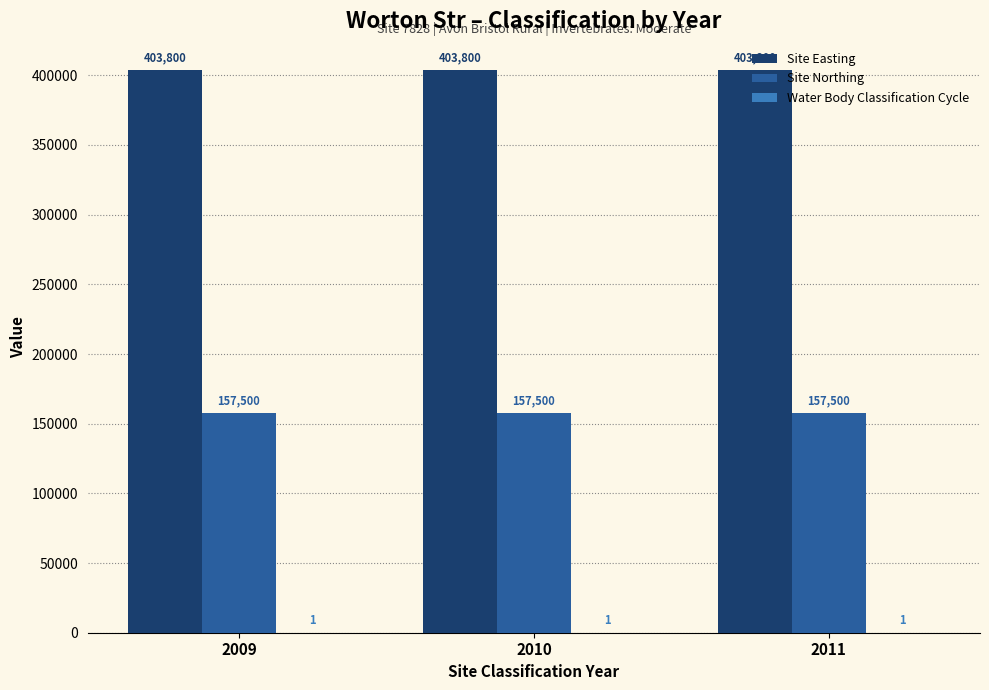

What value does the Site Northing series have at 2010?

157500